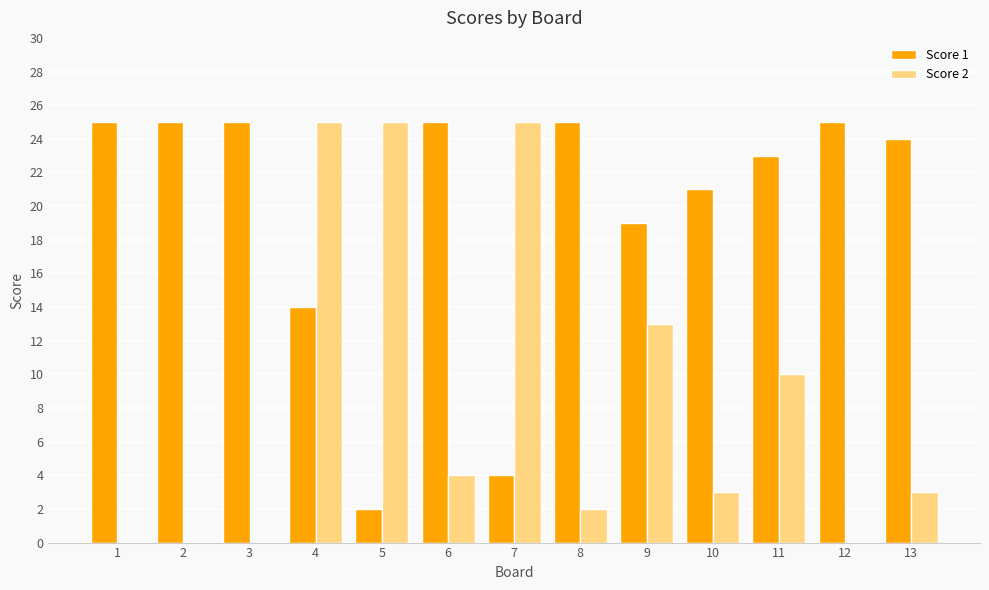

What are all the series names shown in the legend?

Score 1, Score 2